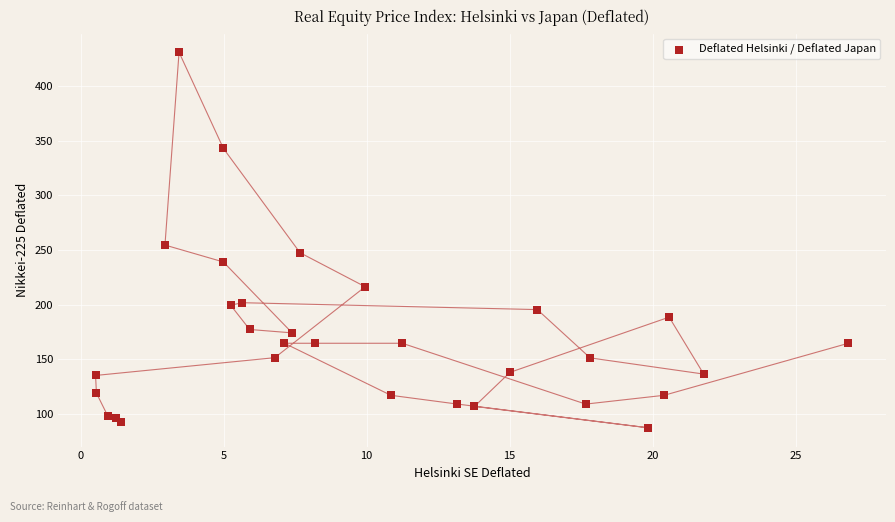

What Y value in the scatter plot is closest to 259?

254.5